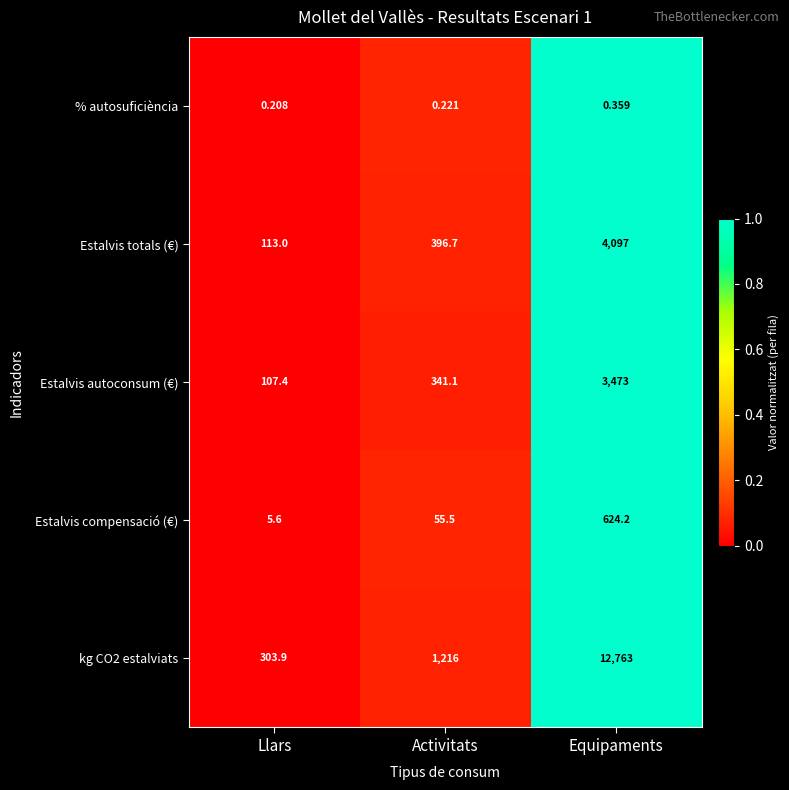

Which label corresponds to the smallest value in the chart?

Llars